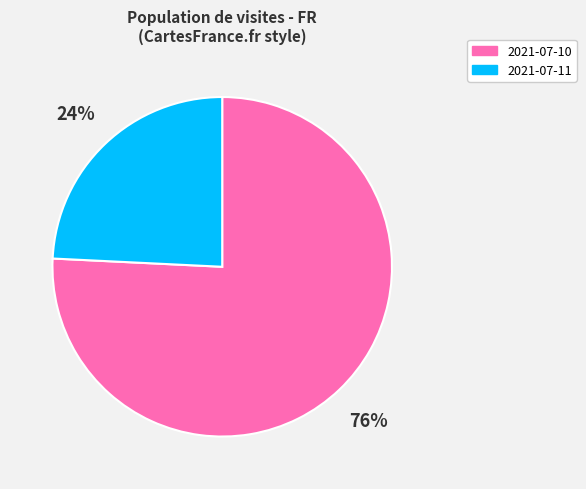

How many slices are in this pie chart?

2